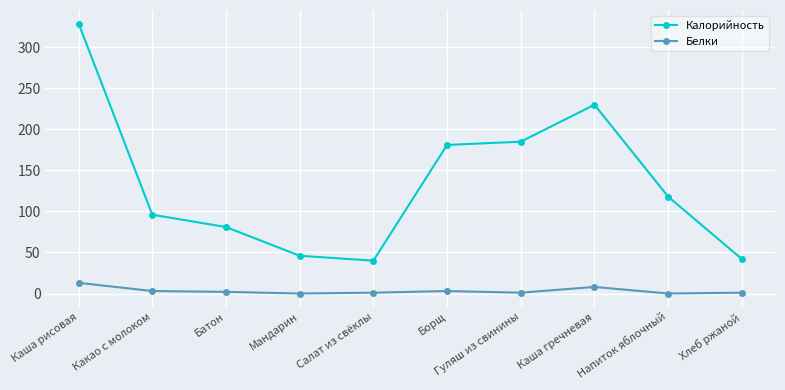

The Калорийность series shows 27 at Хлеб ржаной. True or false?

False